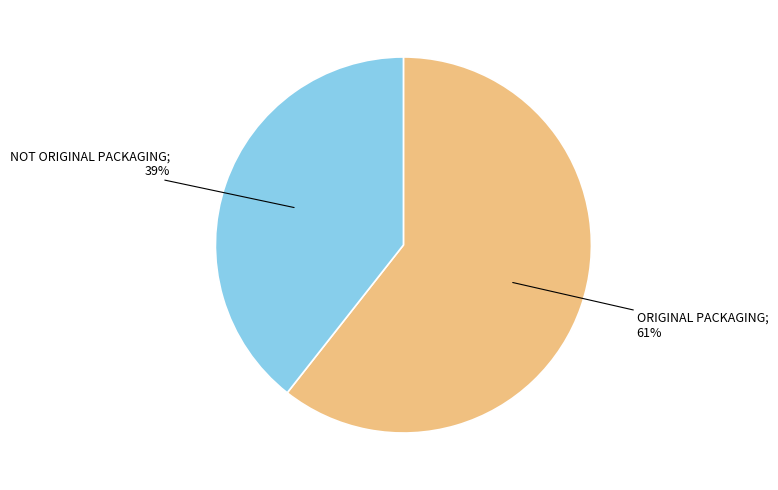

To the nearest percent, what is the average slice percentage?

50%